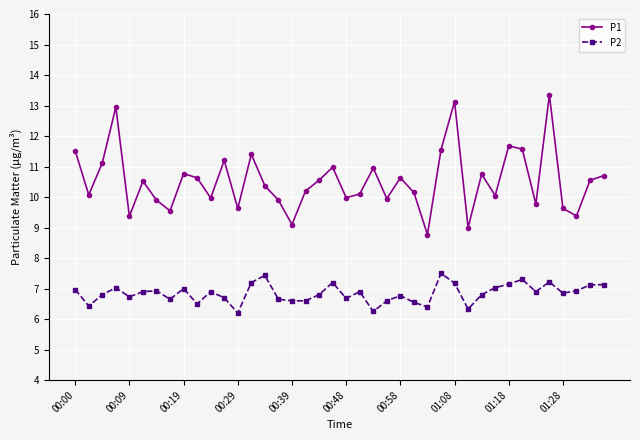

Rank the series by their maximum value, from highest to lowest.

P1, P2